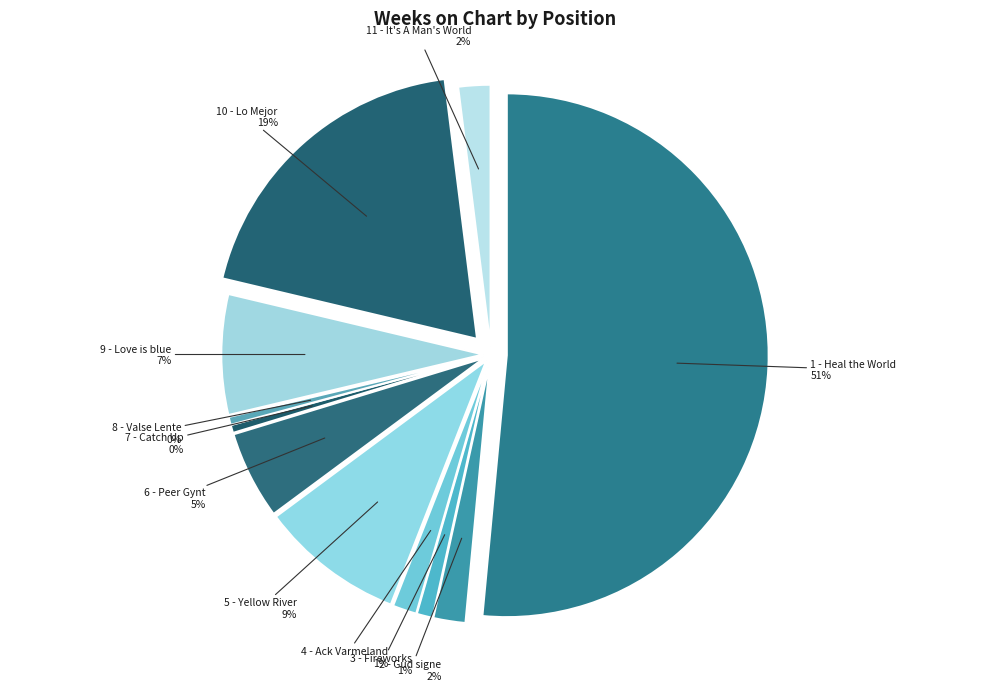

The 10 - Lo Mejor slice represents 19% of the pie. True or false?

True